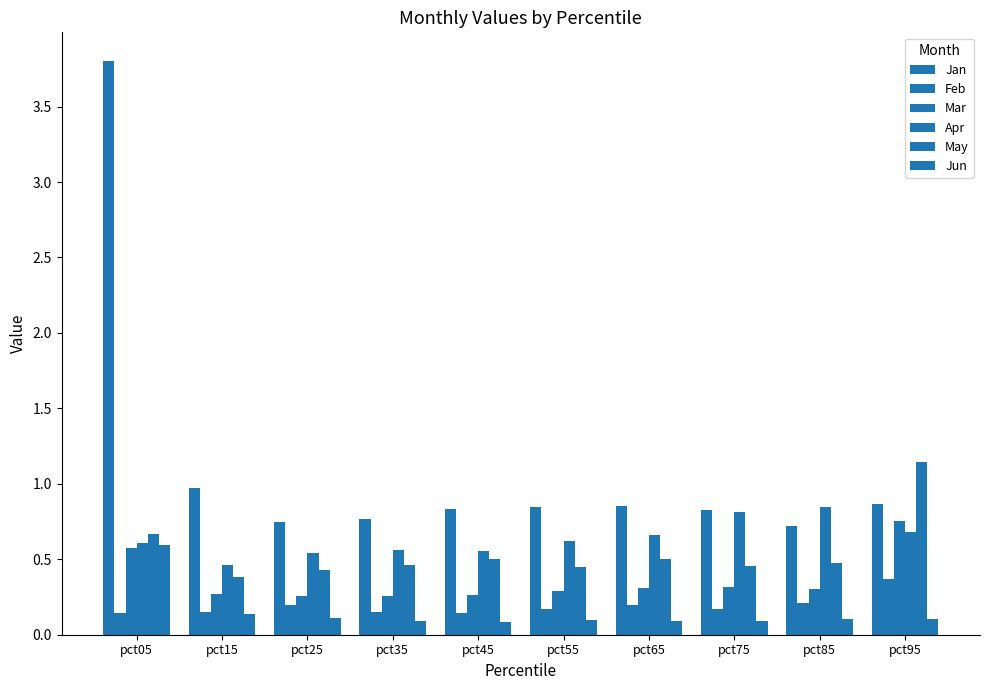

Between pct85 and pct95, which series saw the biggest shift?

May